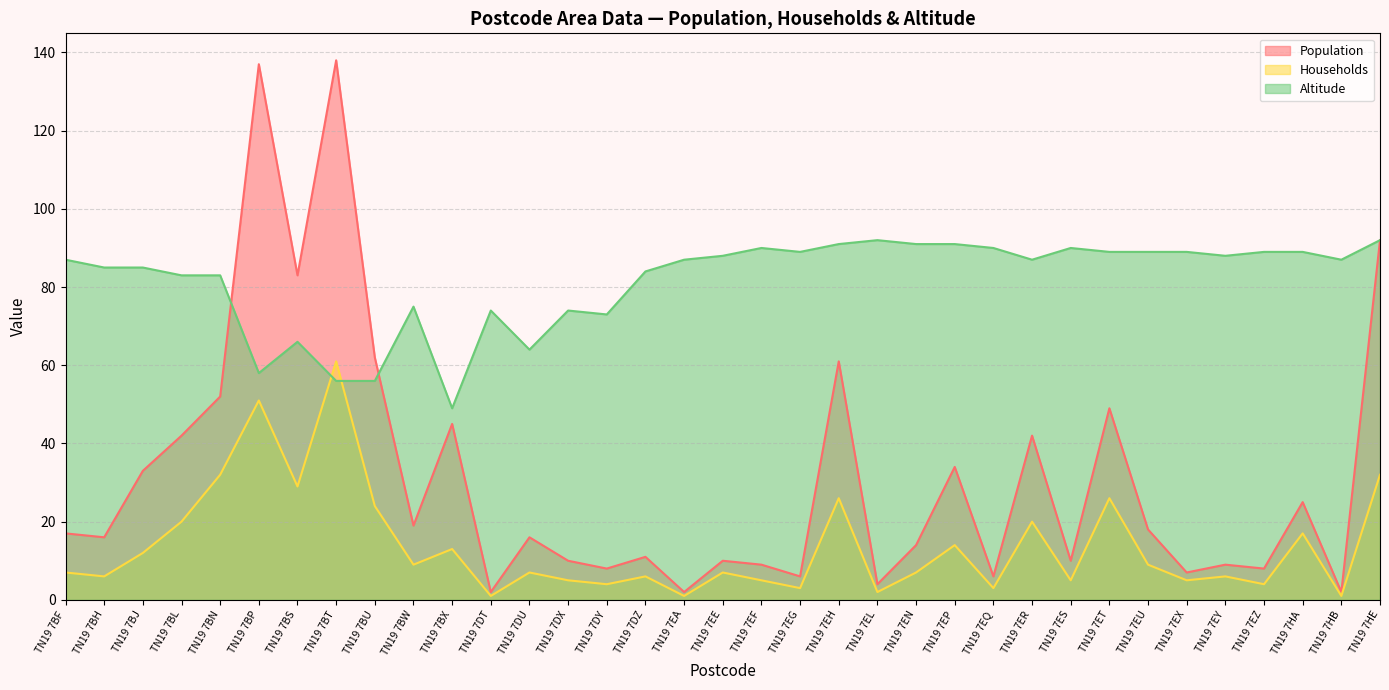

What is the highest value of the Population series?

138